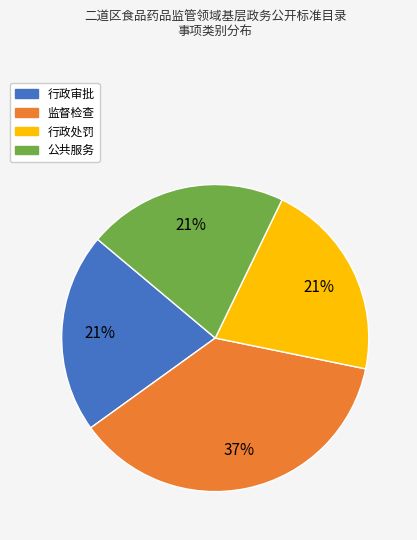

To the nearest percent, what is the average slice percentage?

25%